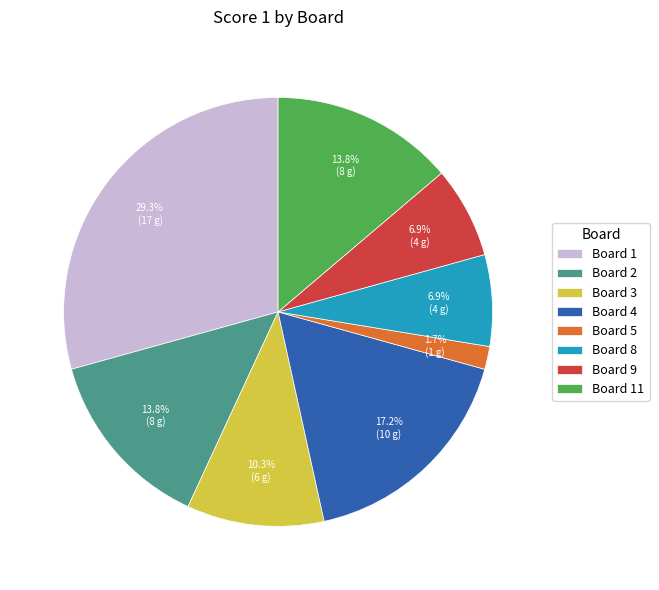

Is there any slice that represents more than half of the pie?

No